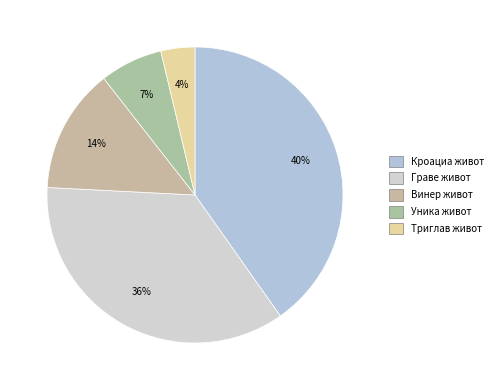

What percentage is NOT represented by Кроациа живот?

59.8%